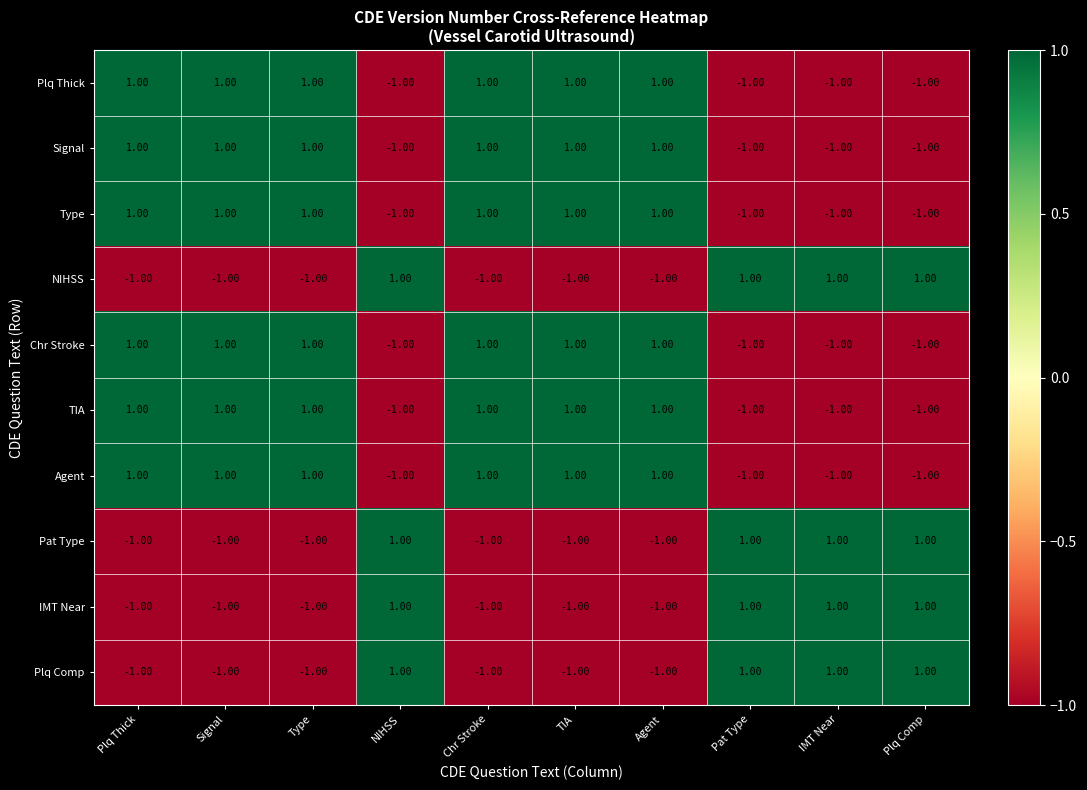

Is the value of Agent at Pat Type greater than the value of Chr Stroke at Agent?

No